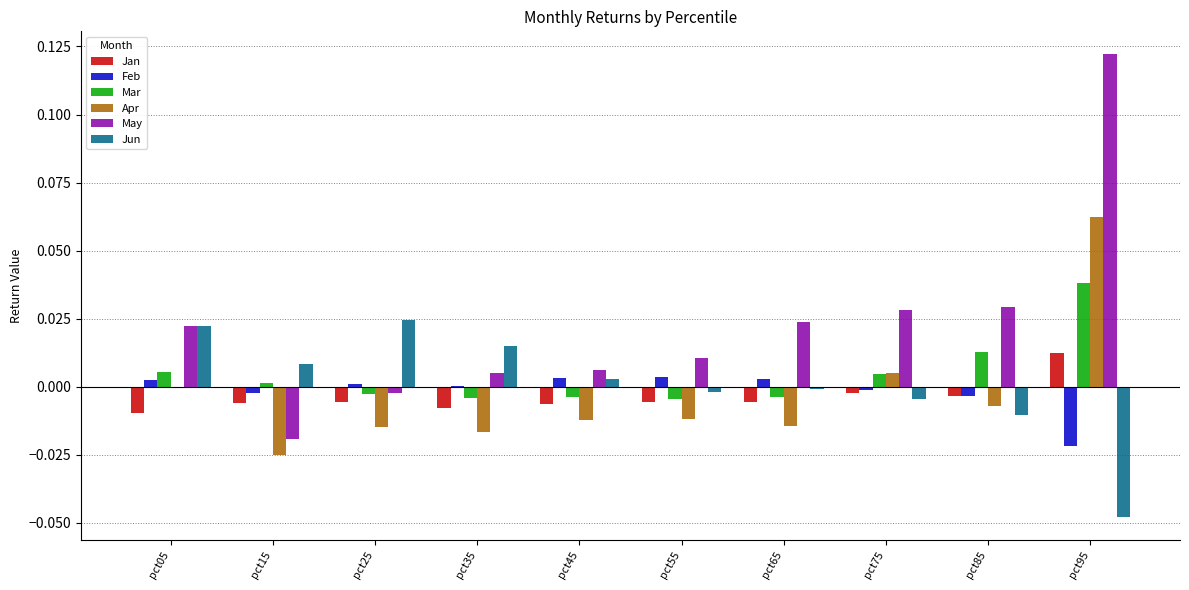

Which series changed the most between pct55 and pct85?

May